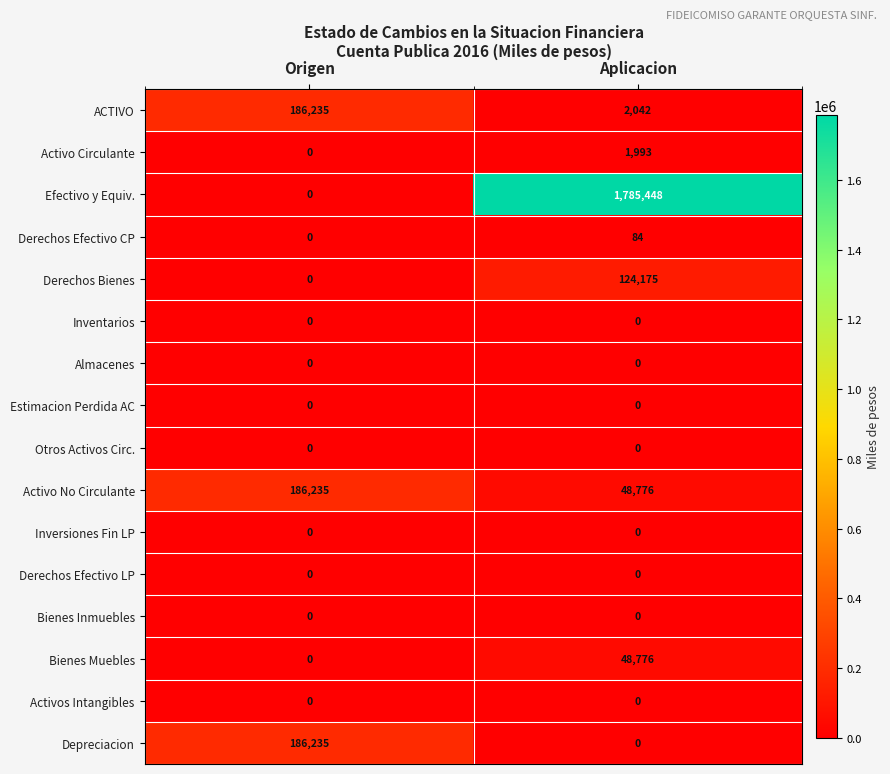

What is the total value across all series at Origen?

558705